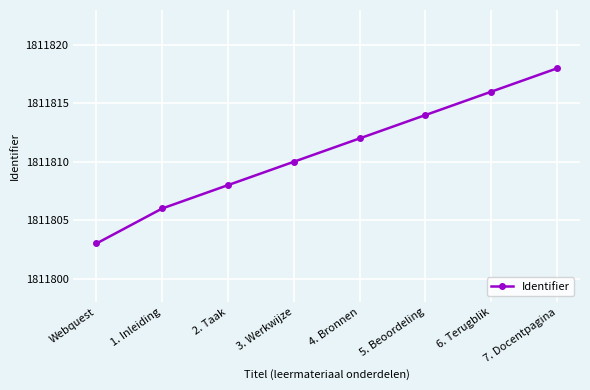

Is it true that the value at 3. Werkwijze is 546965?

False